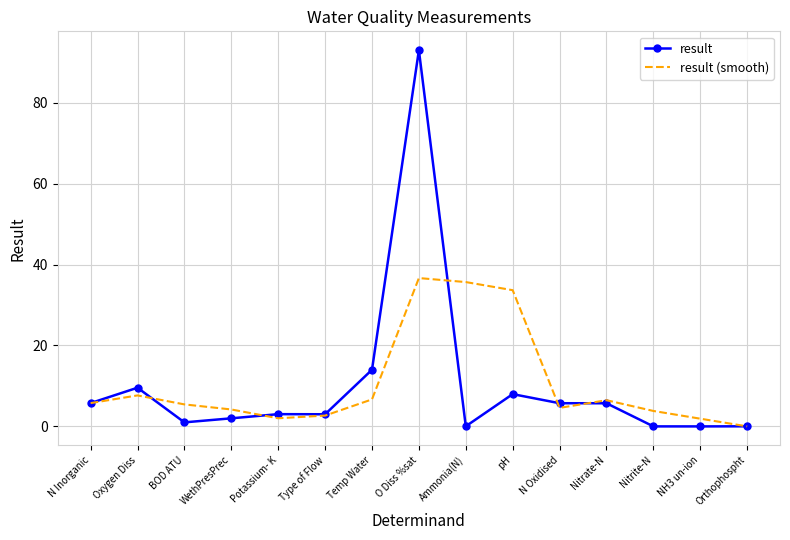

Which category has the highest value in the result series?

O Diss %sat